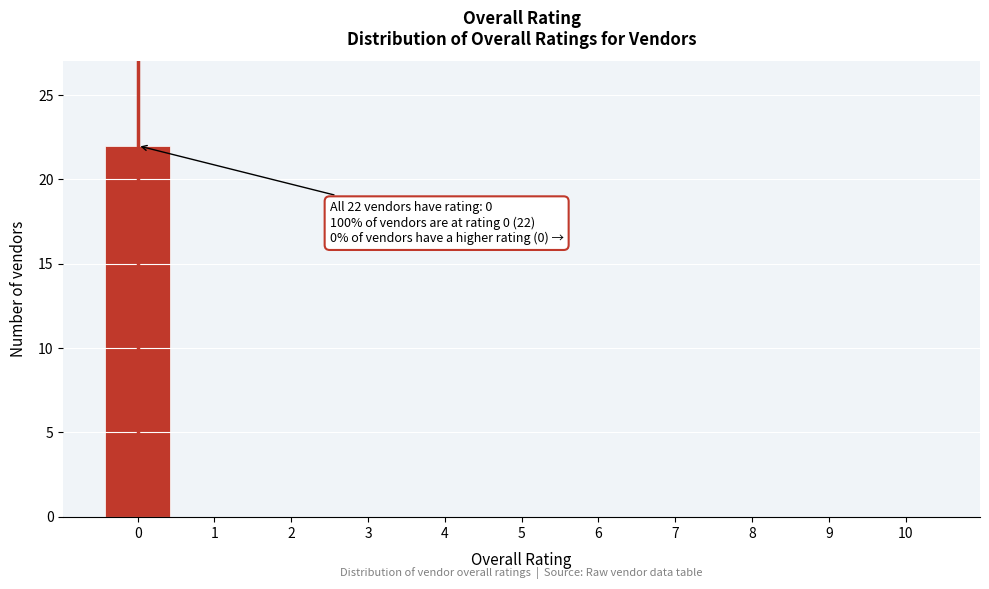

Over which range of the x-axis is the bar tallest?

-0.5 to 0.5